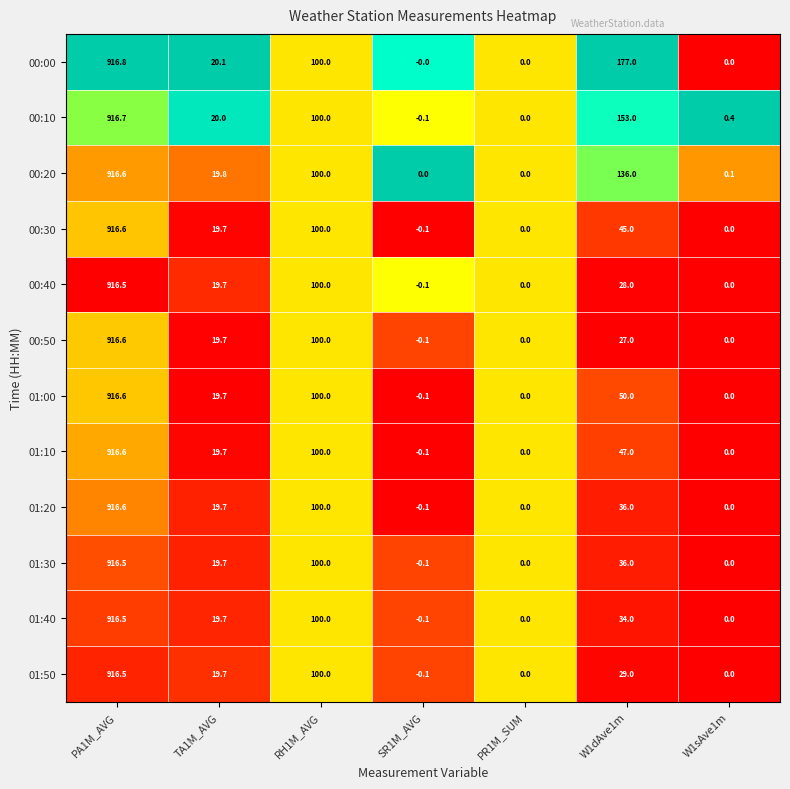

What value does the 00:40 series have at W1dAve1m?

28.0